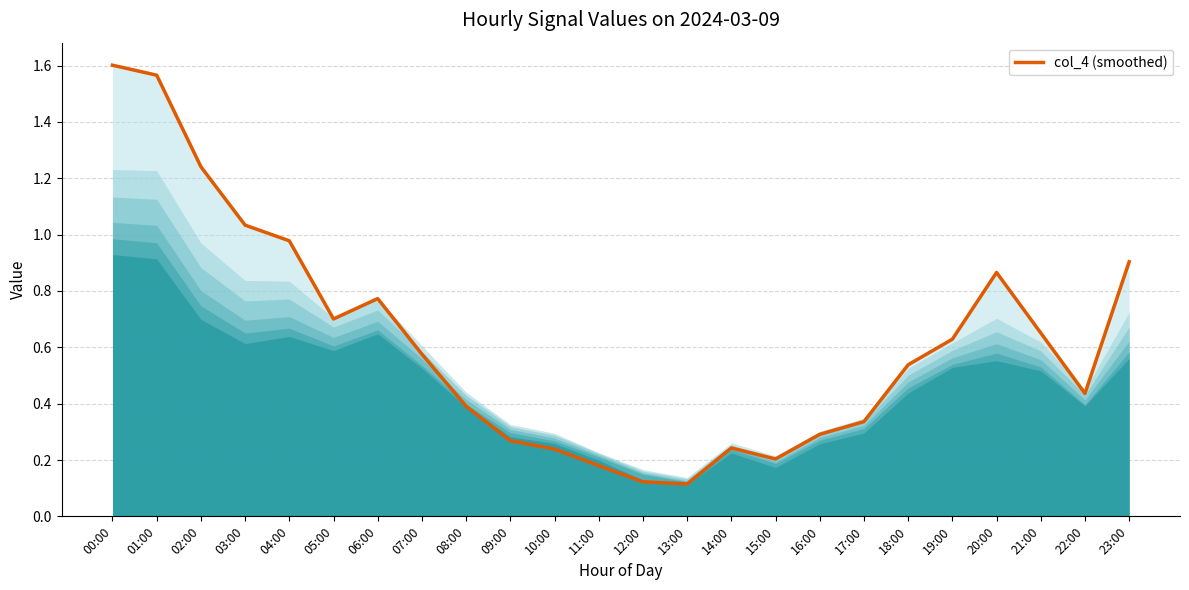

True or false: the data has more than 0 interior local peaks.

True